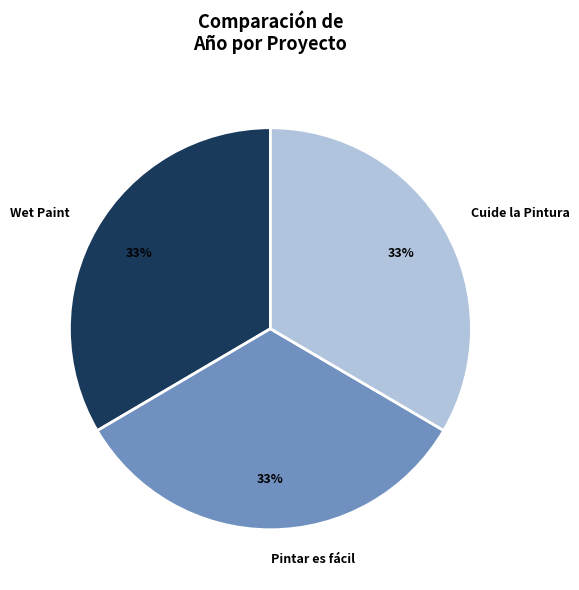

Do Pintar es fácil and Wet Paint together represent more than half of the pie?

Yes